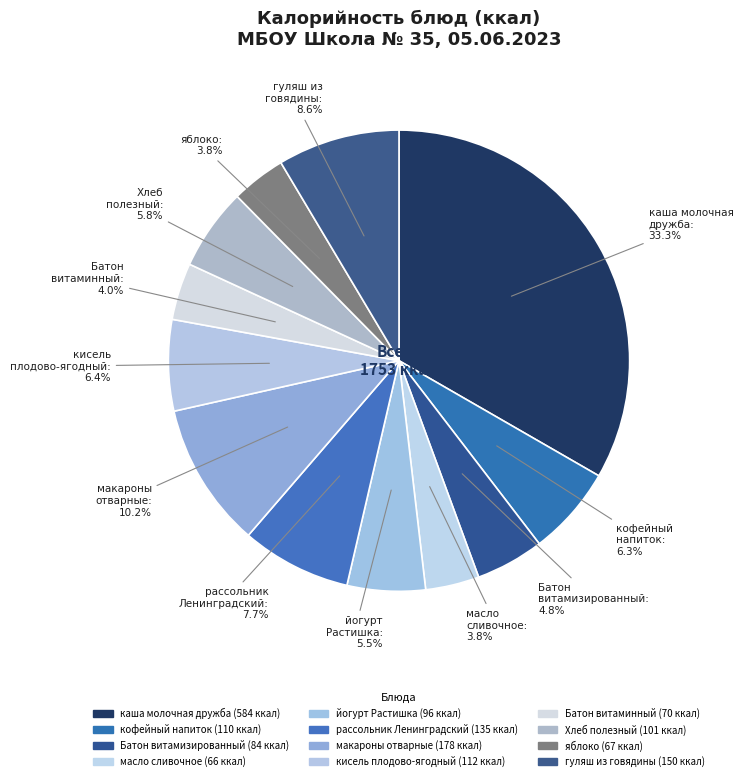

Which category has the biggest portion of the pie?

каша молочная дружба